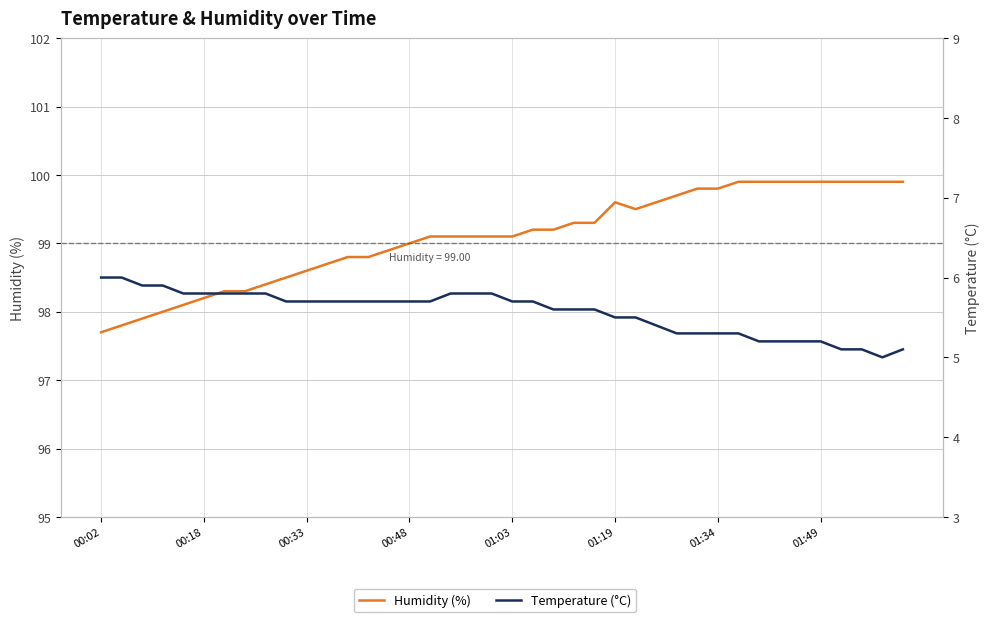

True or false: Temperature (°C) has a value of 5.0 at 38.

True